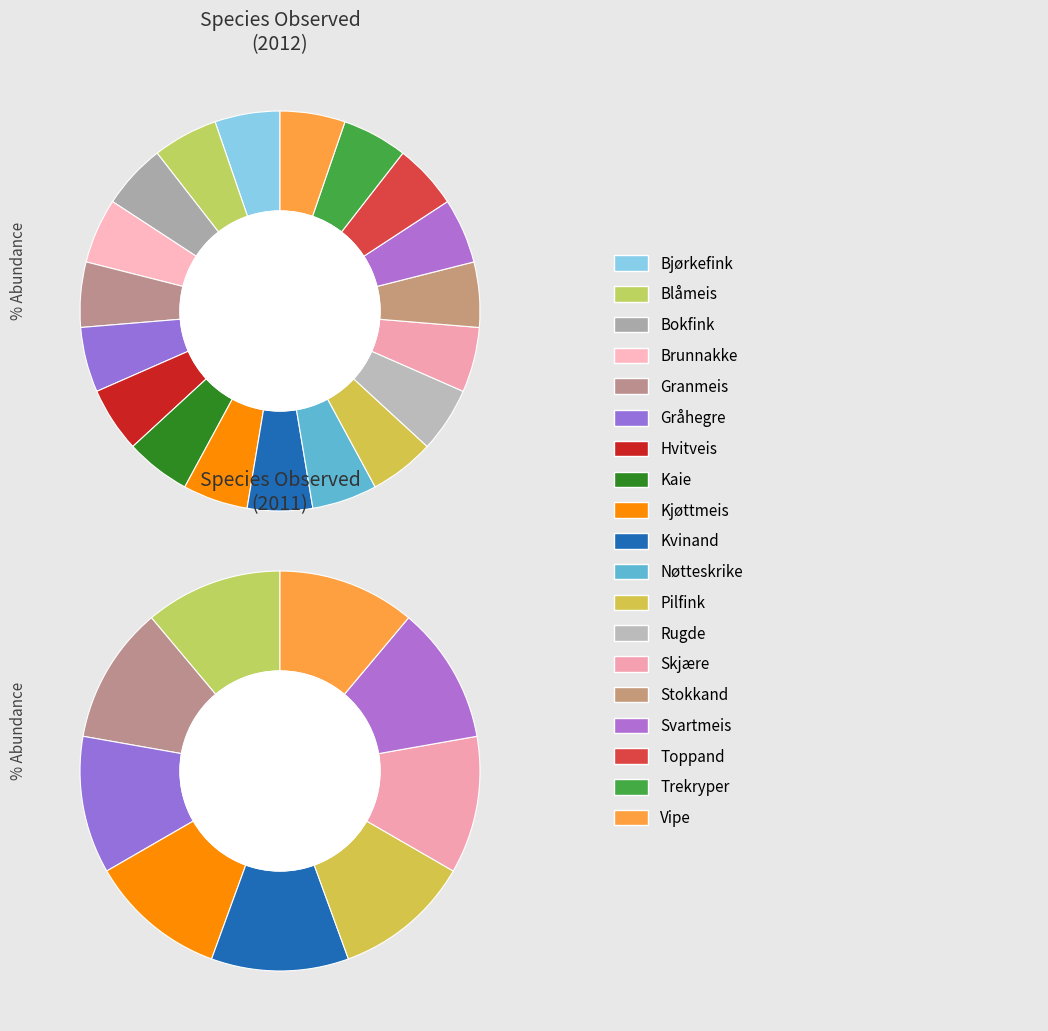

What portion of the pie excludes 14?

94.7%